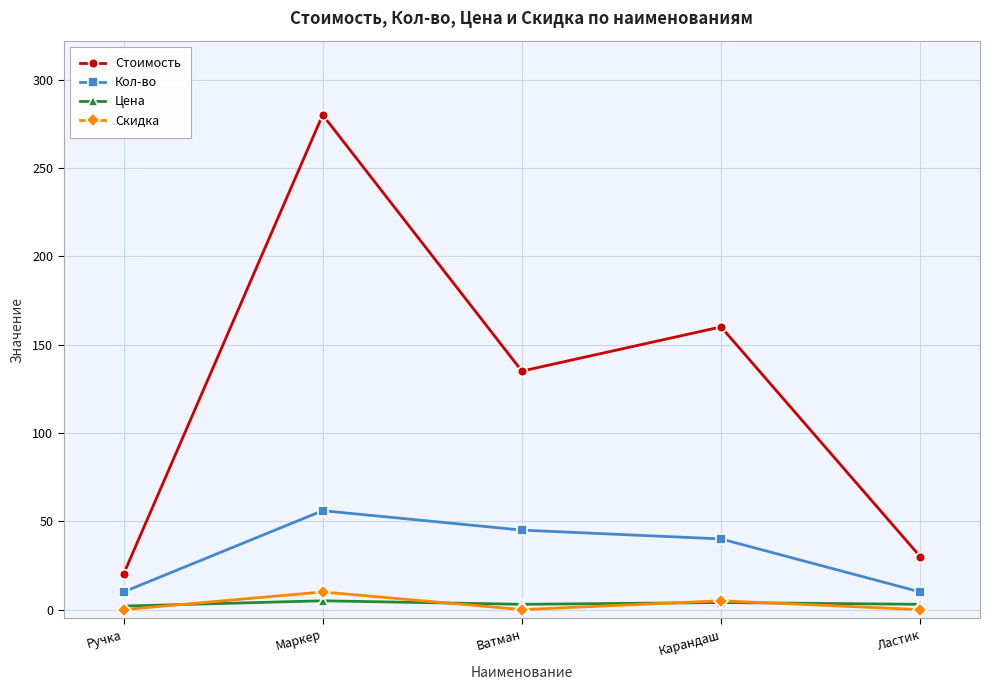

Which category has the highest value in the Кол-во series?

Маркер